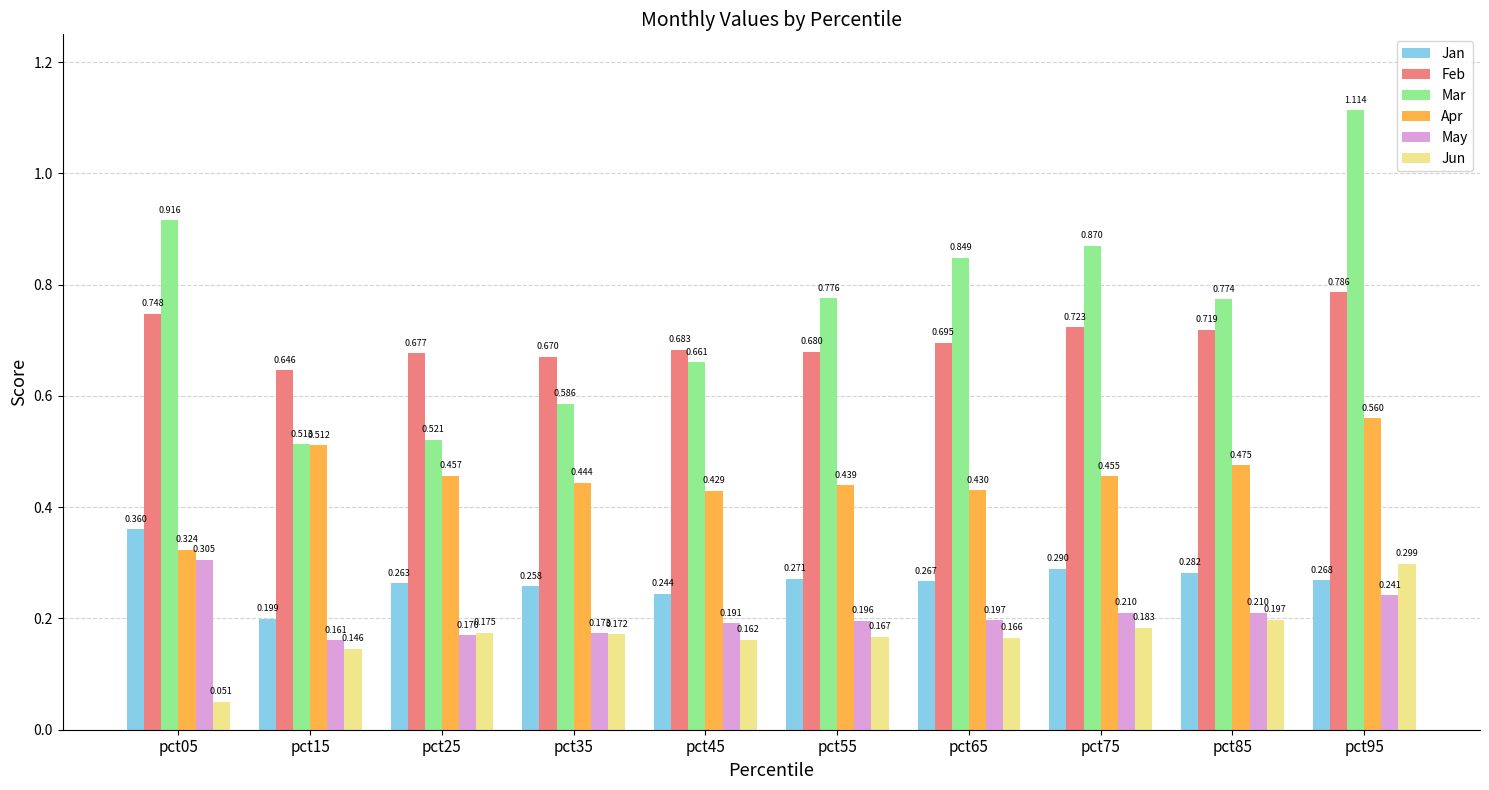

List the labels in order of Feb value, smallest first.

pct15, pct35, pct25, pct55, pct45, pct65, pct85, pct75, pct05, pct95